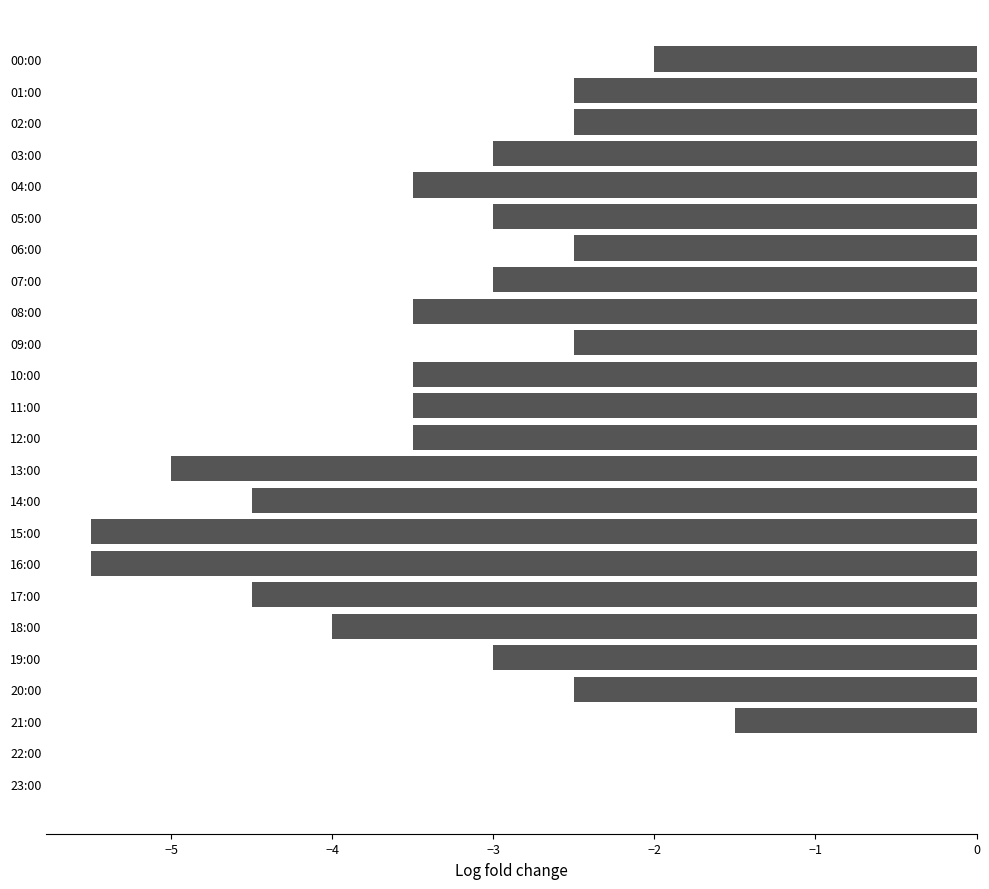

Is it true that the value at 02:00 is -2.5?

True